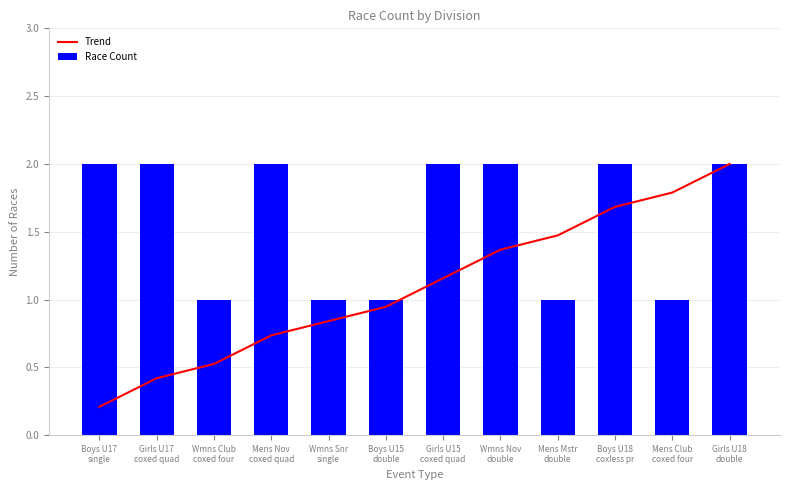

What is the difference between the maximum and second lowest values in the Race Count series?

1